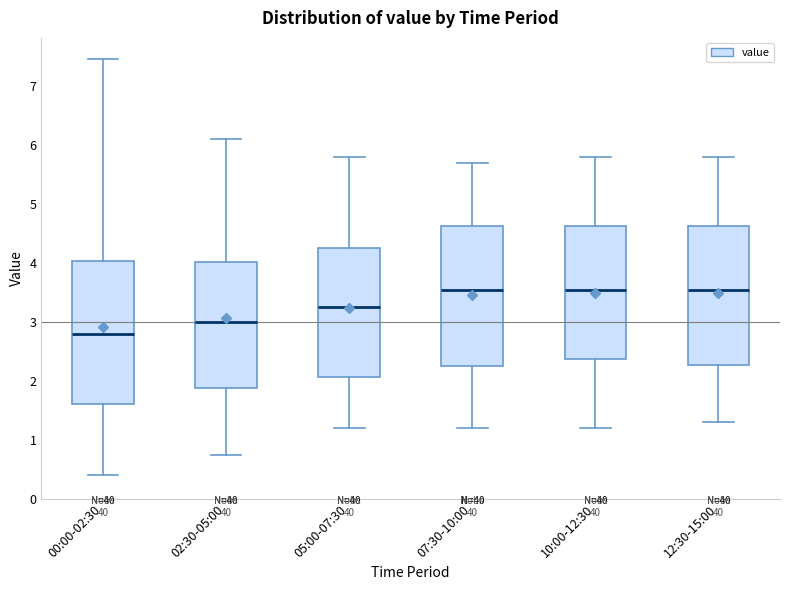

Reading left to right, transcribe this box plot: for each box, give where its median line is, the range the box spans, and where its two whiskers end, as read against the y-axis. The values are not printed on the chart, so give them approximately, as read against the axis.

00:00-02:30: median 2.8, box 1.6 to 4.0, whiskers 0.4 to 7.5
02:30-05:00: median 3.0, box 1.9 to 4.0, whiskers 0.8 to 6.1
05:00-07:30: median 3.3, box 2.1 to 4.3, whiskers 1.2 to 5.8
07:30-10:00: median 3.6, box 2.3 to 4.6, whiskers 1.2 to 5.7
10:00-12:30: median 3.6, box 2.4 to 4.6, whiskers 1.2 to 5.8
12:30-15:00: median 3.6, box 2.3 to 4.6, whiskers 1.3 to 5.8